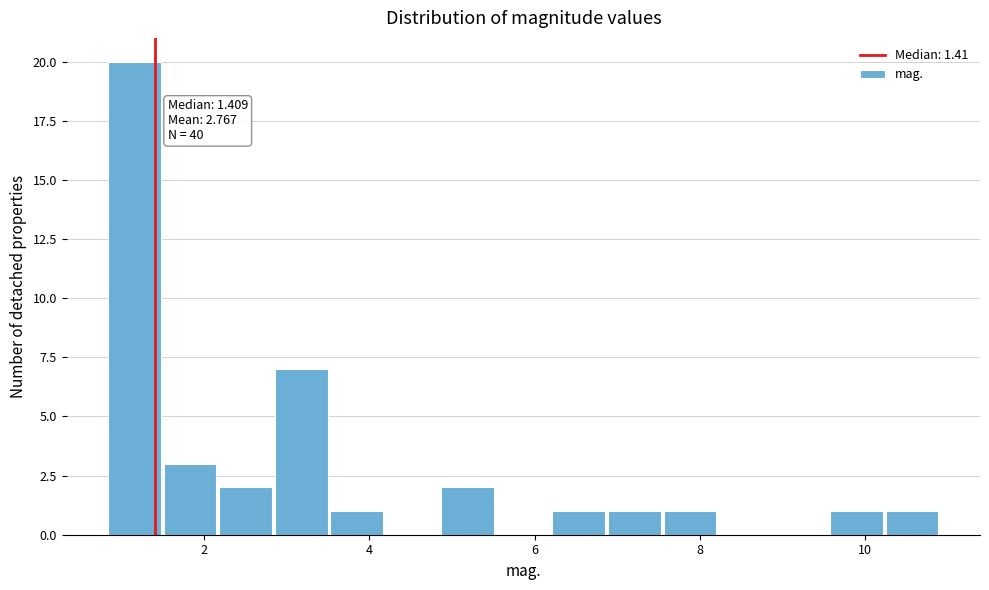

Around what value on the x-axis is the tallest bar? Give the approximate position of its centre, as read against the axis.

1.2